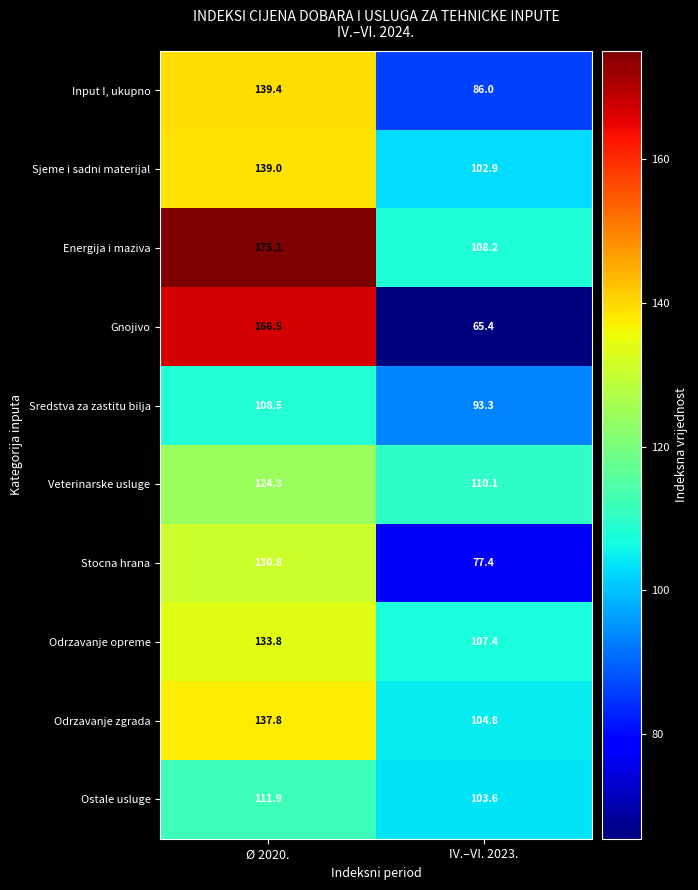

Where does the Sredstva za zastitu bilja series first go above 108?

Ø 2020.